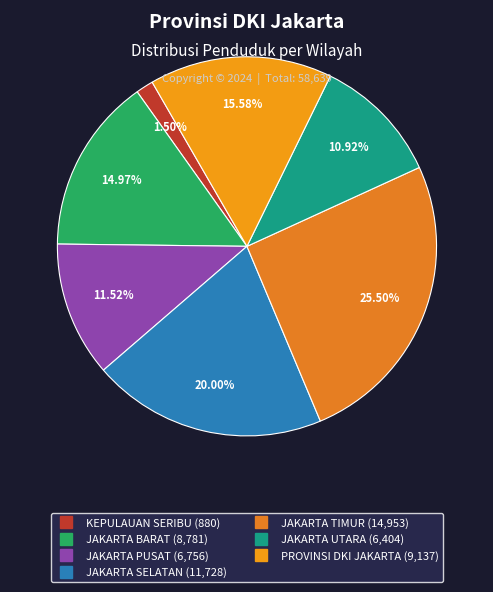

What is the total percentage of KEPULAUAN SERIBU and JAKARTA BARAT?

16.5%